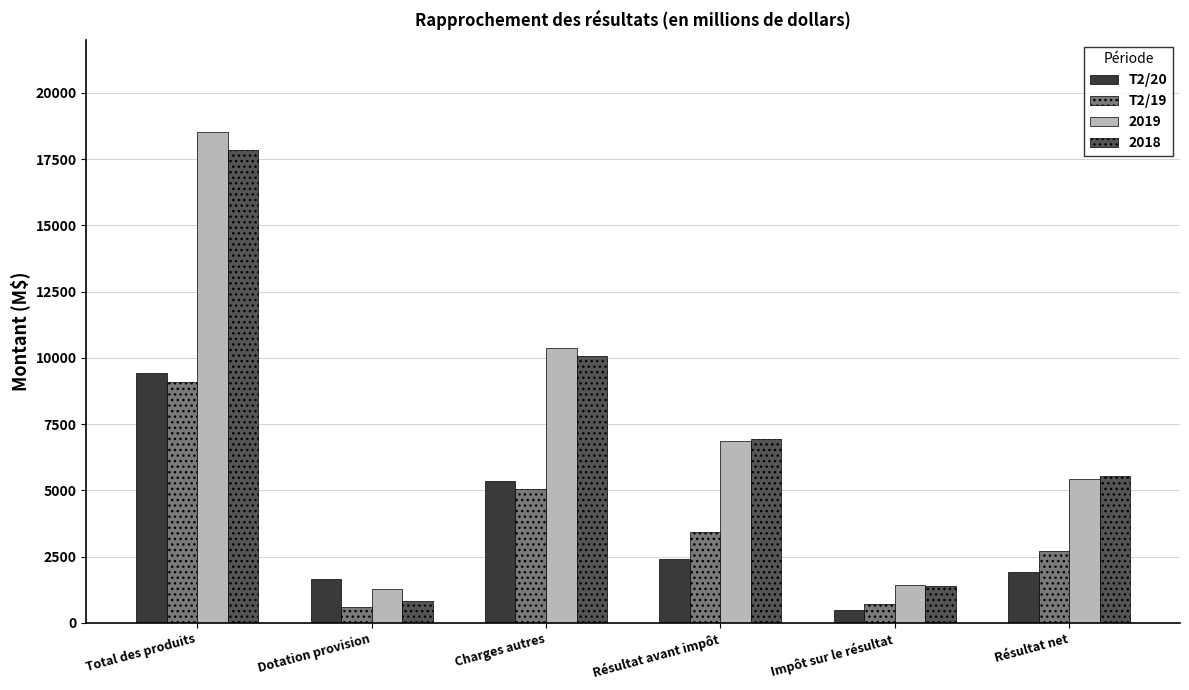

Are the bars horizontal?

No